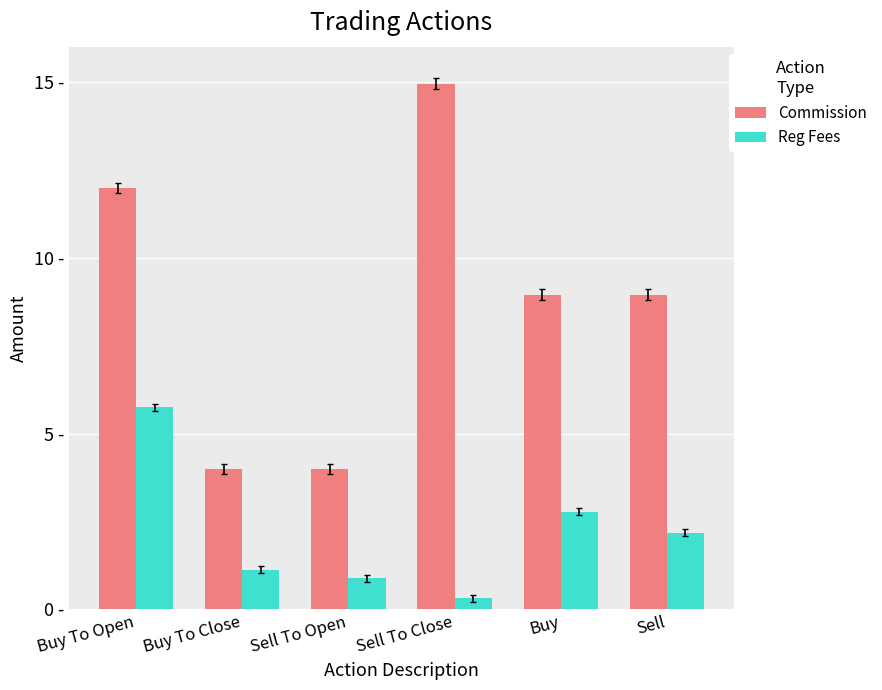

Reading left to right, what are all the values shown in this chart?

Commission: Buy To Open=12.0	Buy To Close=4.0	Sell To Open=4.0	Sell To Close=14.9	Buy=8.9	Sell=8.9
Reg Fees: Buy To Open=5.7	Buy To Close=1.1	Sell To Open=0.9	Sell To Close=0.3	Buy=2.8	Sell=2.2